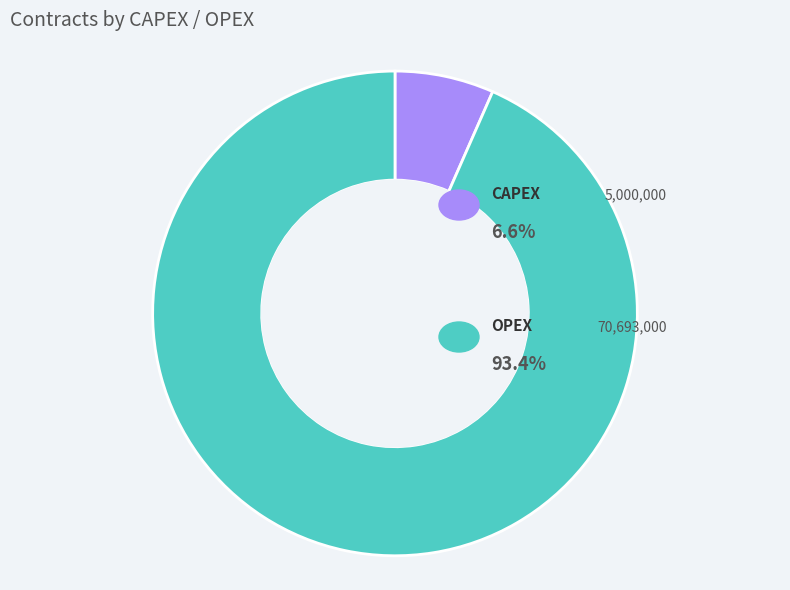

Is there a majority slice in this chart?

Yes